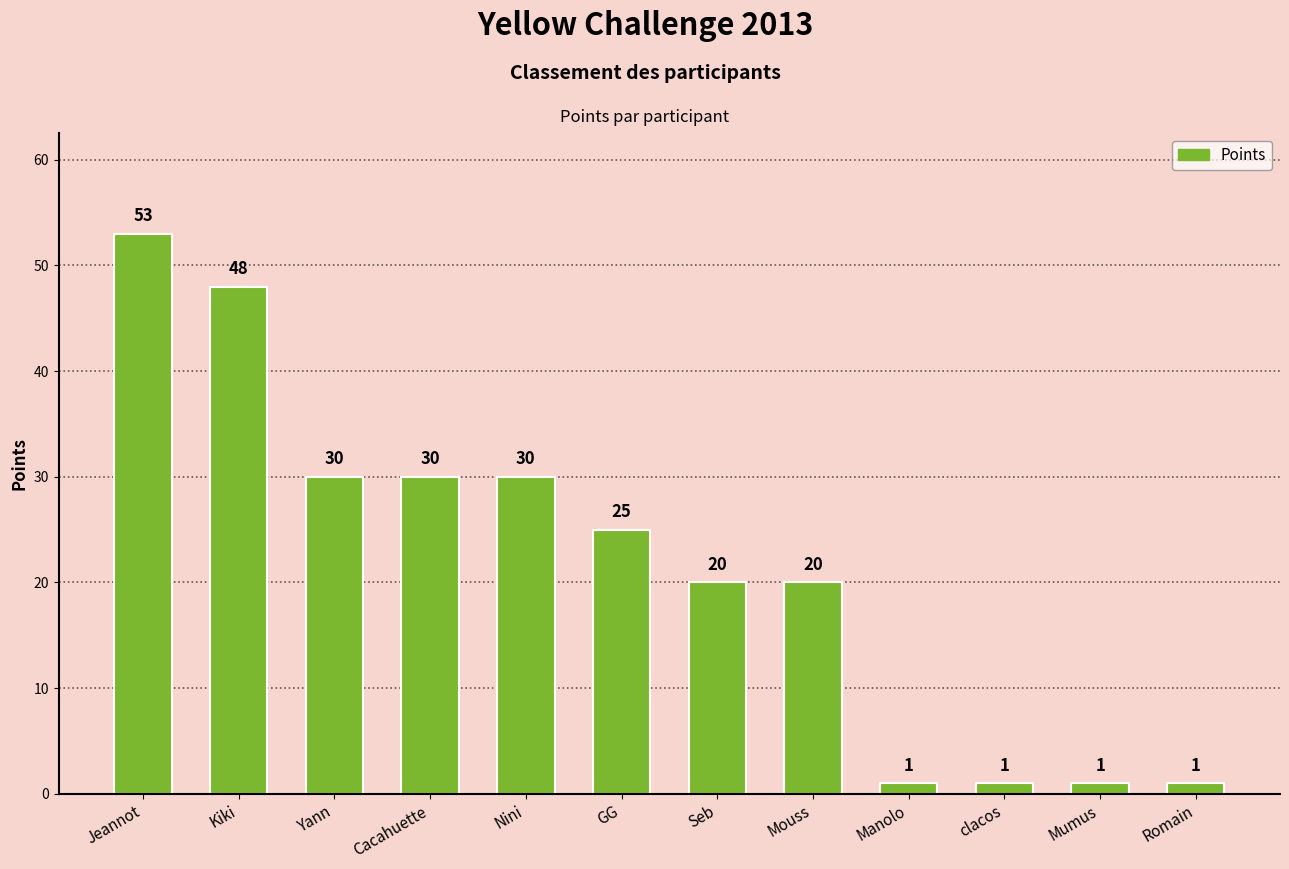

What is the value of the 12th bar from the left?

1